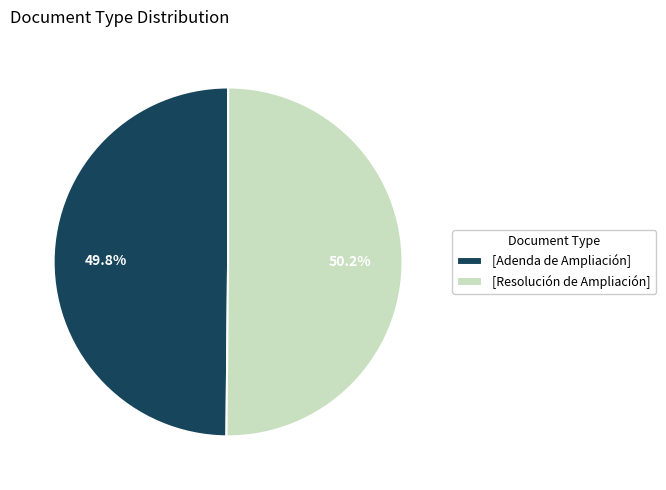

What is the ratio of the value at [Resolución de Ampliación] to the value at [Adenda de Ampliación]?

1.0